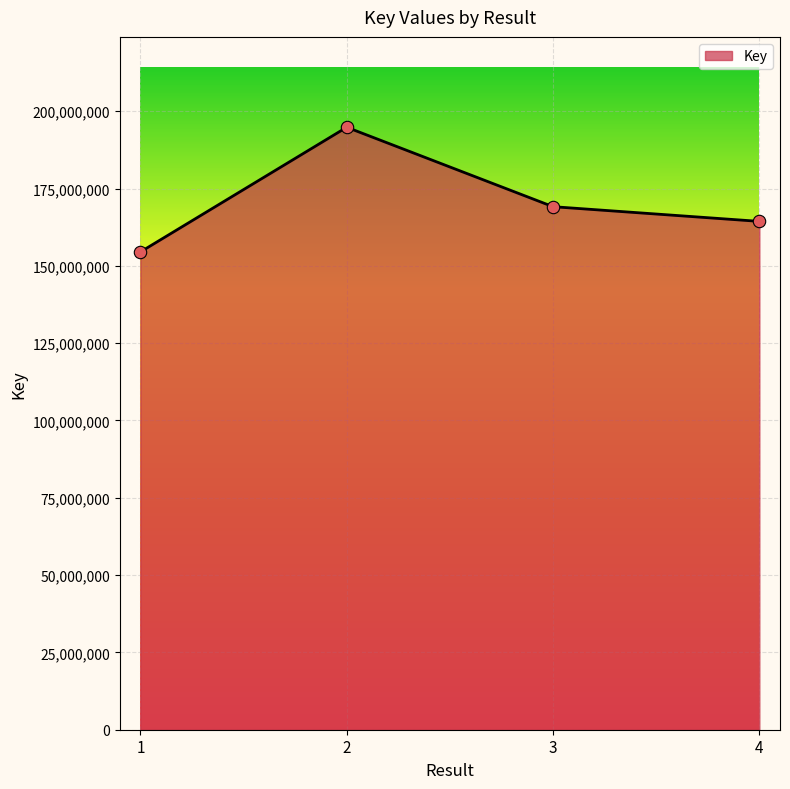

What is the change in value from 2 to 4?

-30437403